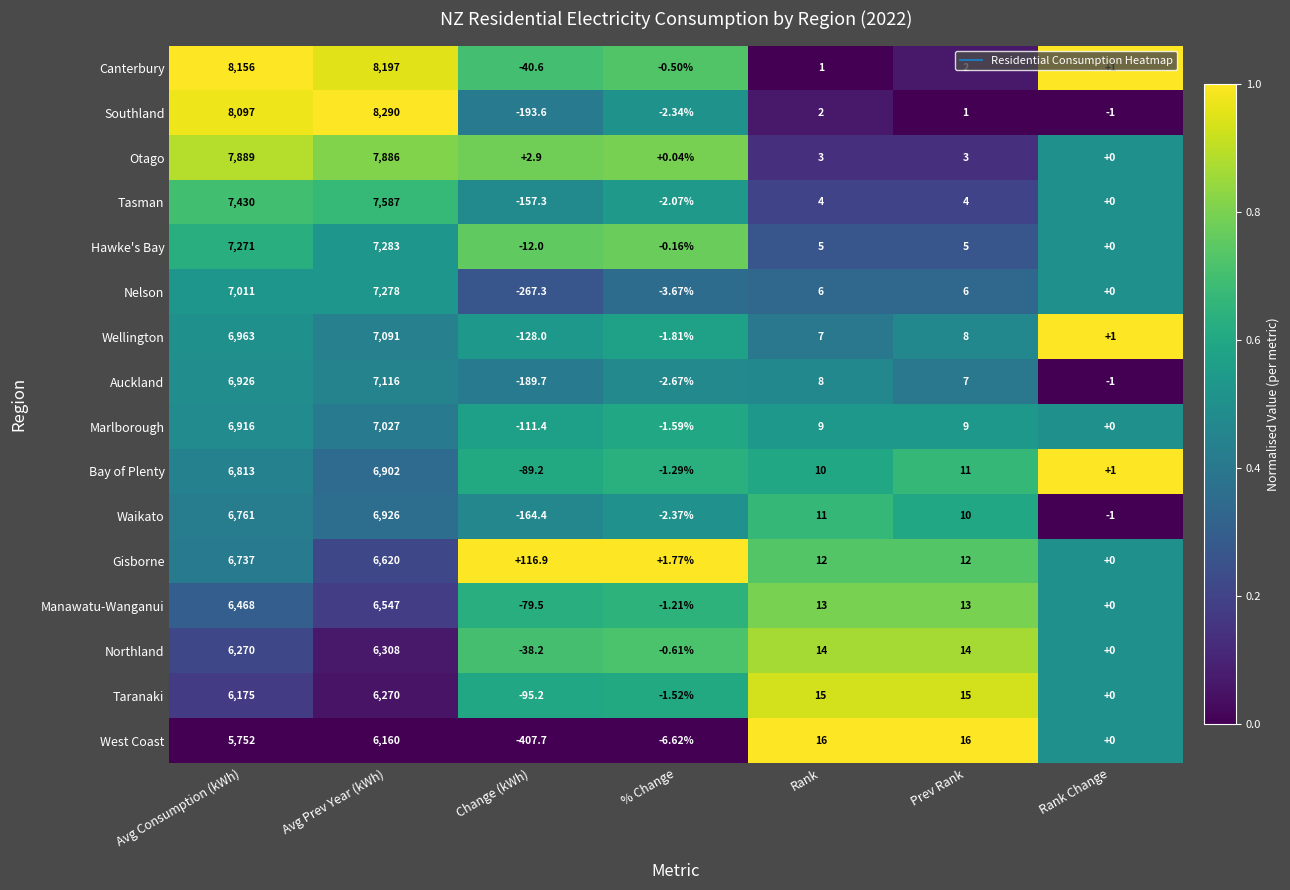

List the series in order of their peak value, highest first.

Southland, Canterbury, Otago, Tasman, Hawke's Bay, Nelson, Auckland, Wellington, Marlborough, Waikato, Bay of Plenty, Gisborne, Manawatu-Wanganui, Northland, Taranaki, West Coast